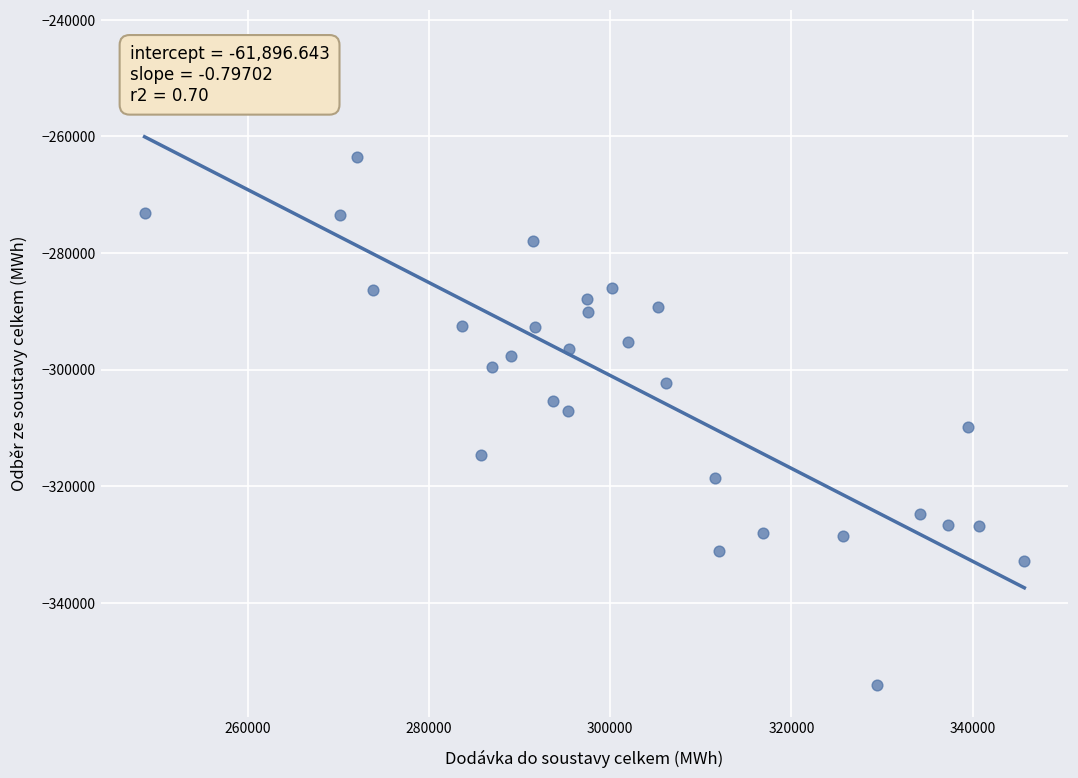

What is the range of X values (max minus min)?

97080.2